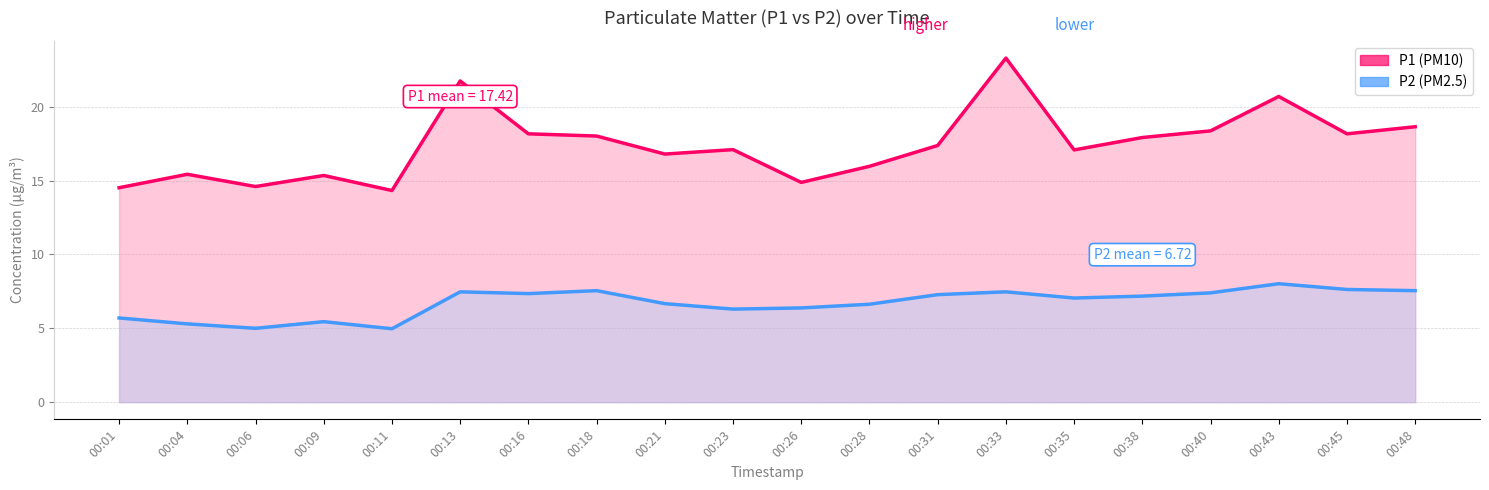

How many interior local valleys does the P2 series have?

5